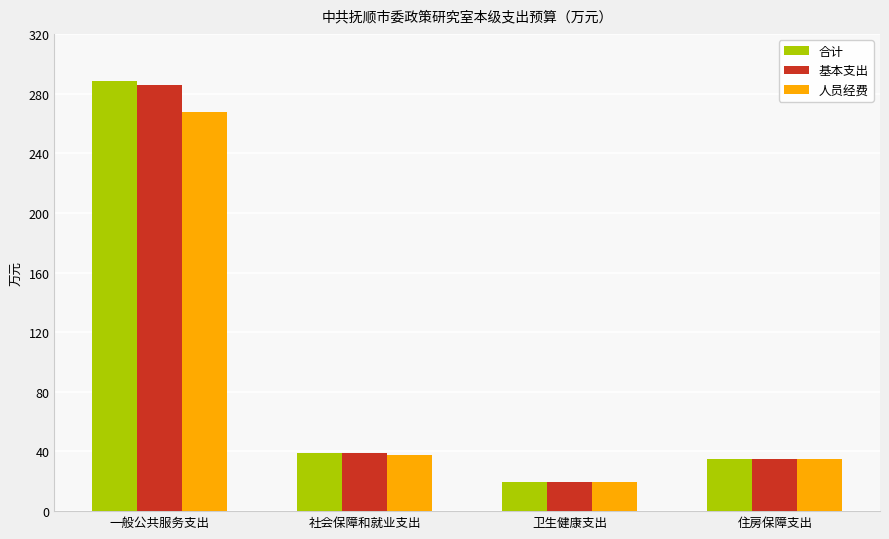

The value of 人员经费 at 卫生健康支出 is 7.0. True or false?

False